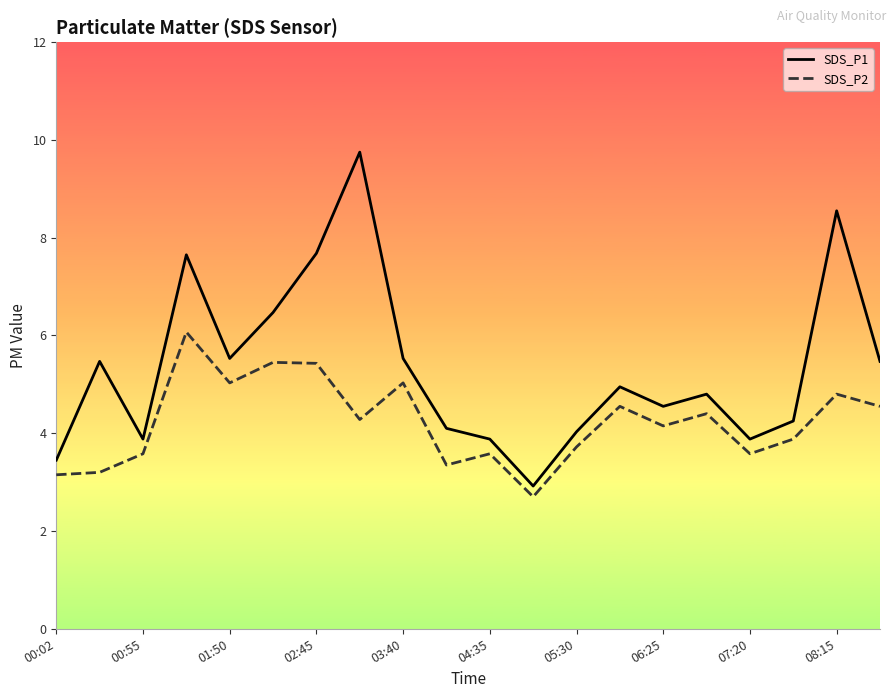

True or false: SDS_P2 and SDS_P1 cross at least once.

False